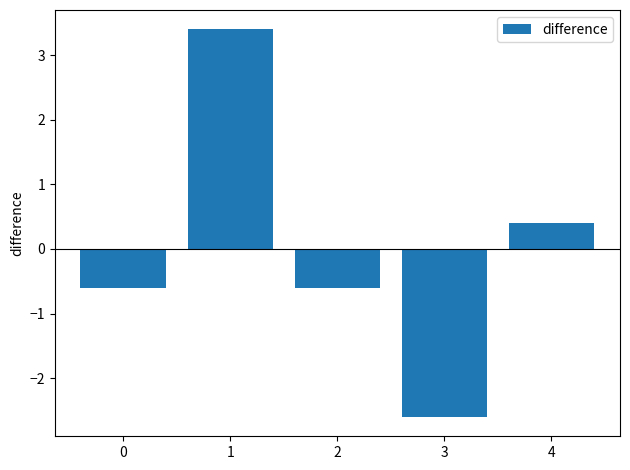

How many data points are above 0?

2